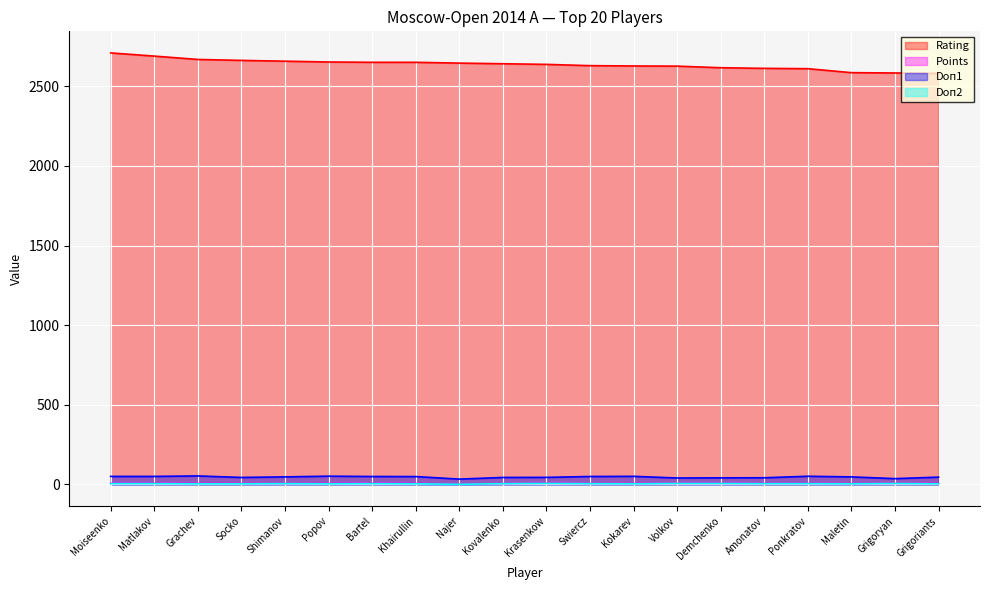

What is the sum of the Doп2 values at Moiseenko and Grigoryan?

11.0